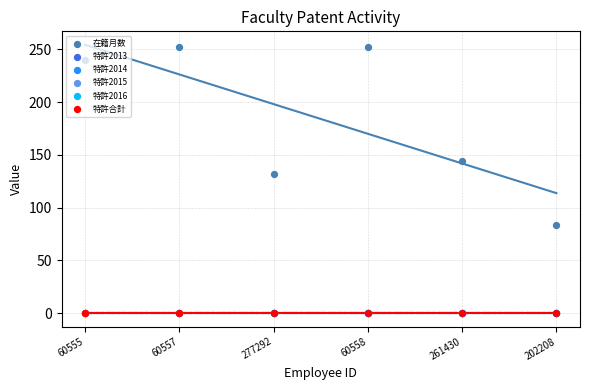

At which category is the sum across all series the highest?

60557